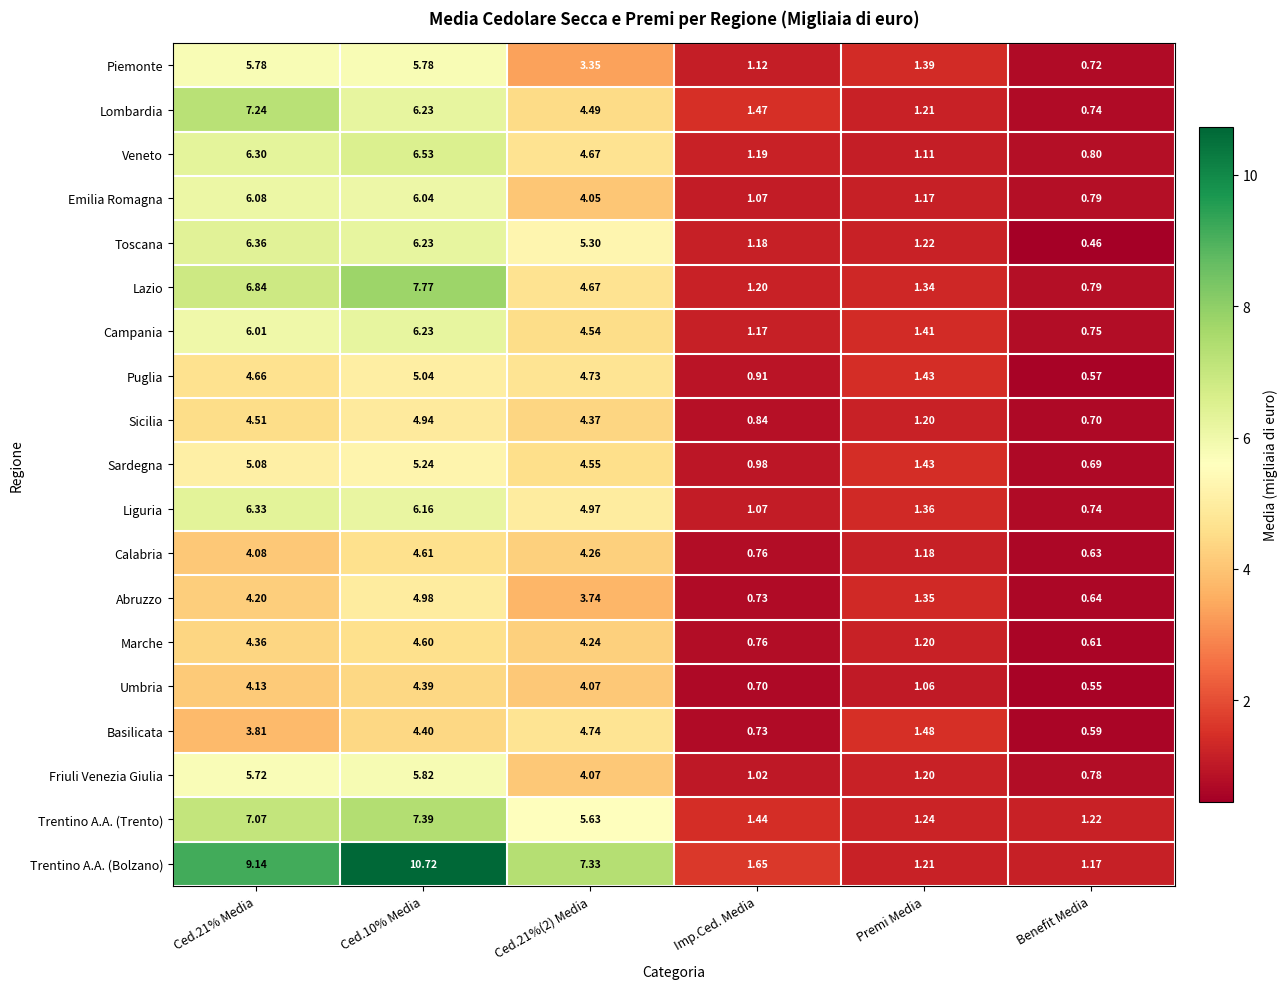

Which series changed the most between Ced.21%(2) Media and Imp.Ced. Media?

Trentino A.A. (Bolzano)